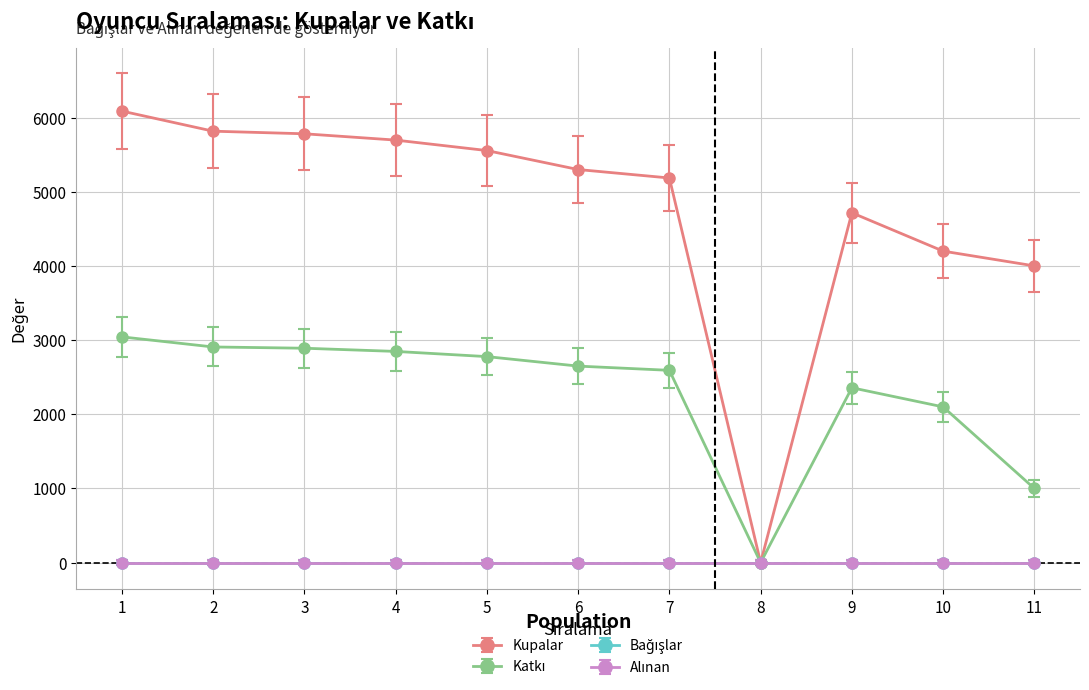

Which series has the largest total across all categories?

Kupalar